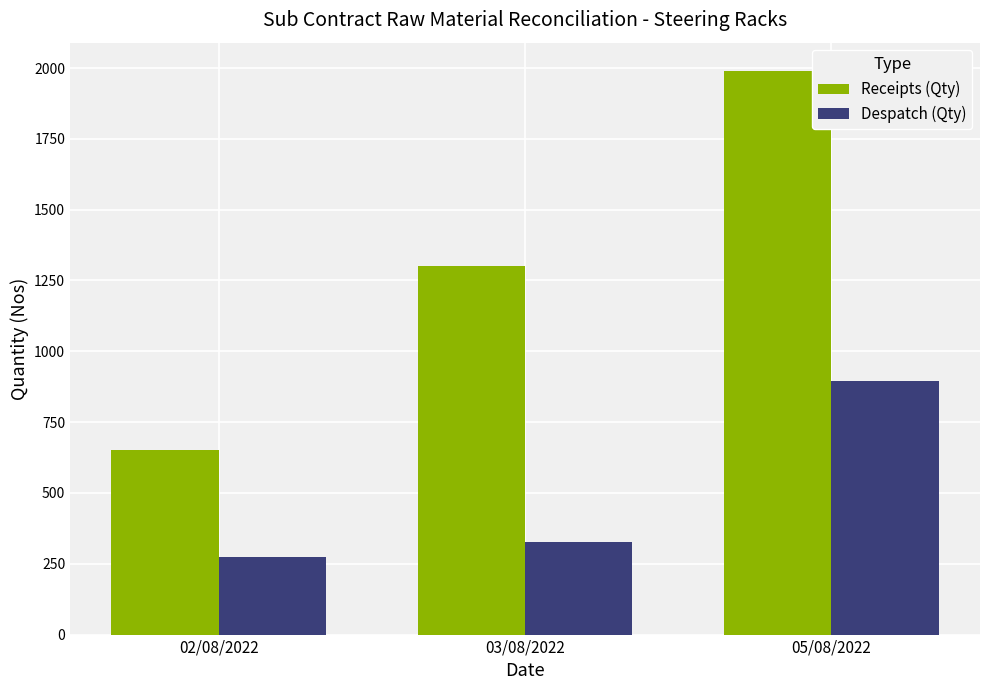

What is the difference between the maximum and minimum values in the Receipts (Qty) series?

1340